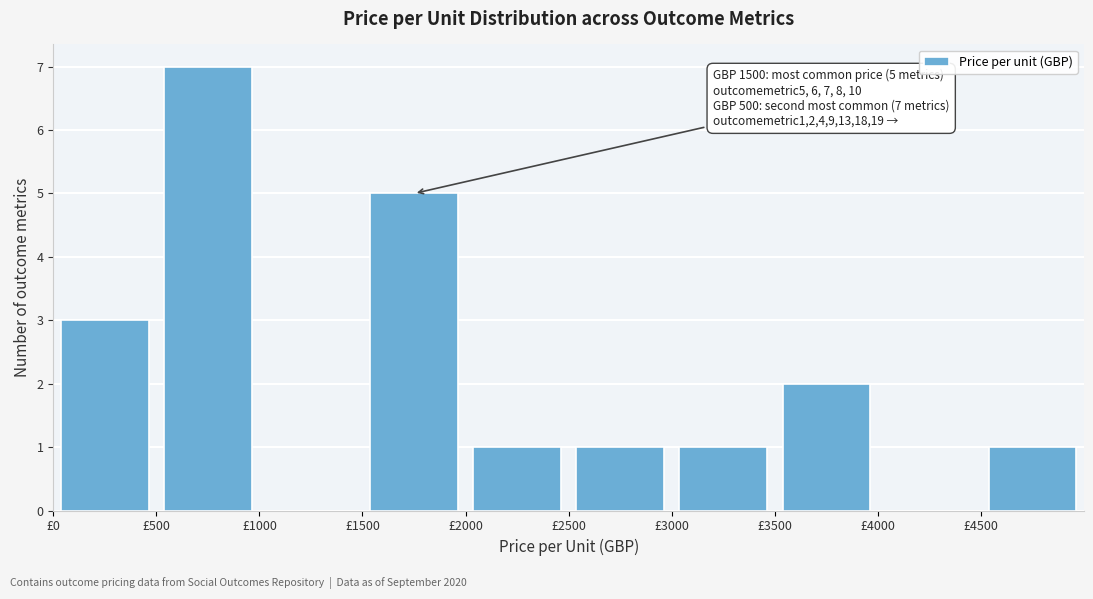

Over which range of the x-axis is the bar tallest?

500 to 1000